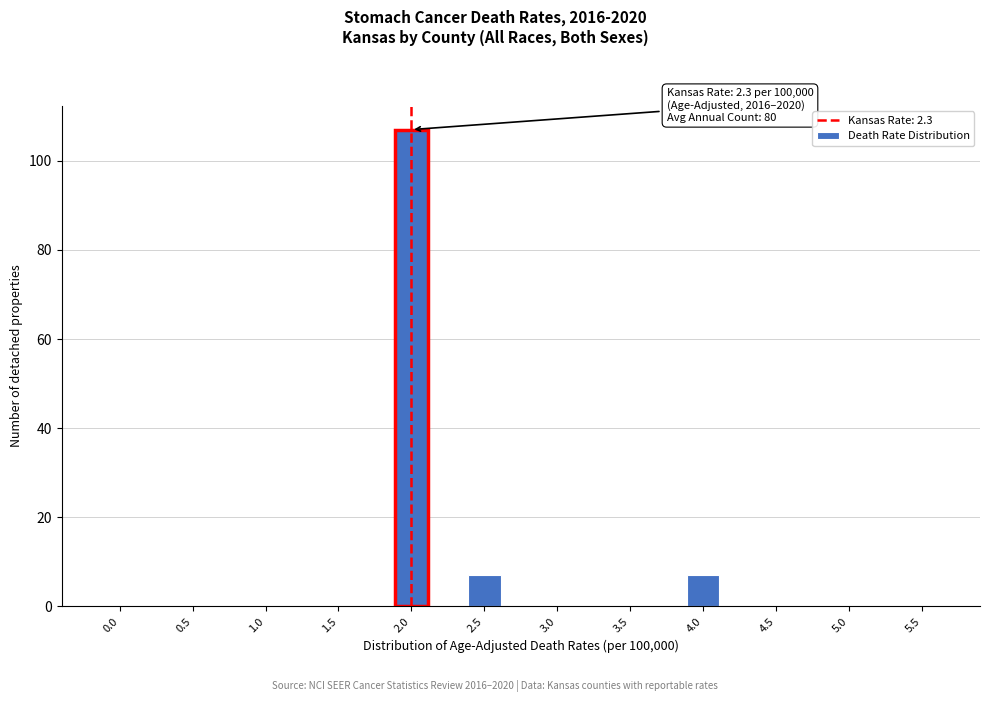

Reading right to left, what are all the values shown in this chart?

5.5=0	5.0=0	4.5=0	4.0=7	3.5=0	3.0=0	2.5=7	2.0=107	1.5=0	1.0=0	0.5=0	0.0=0